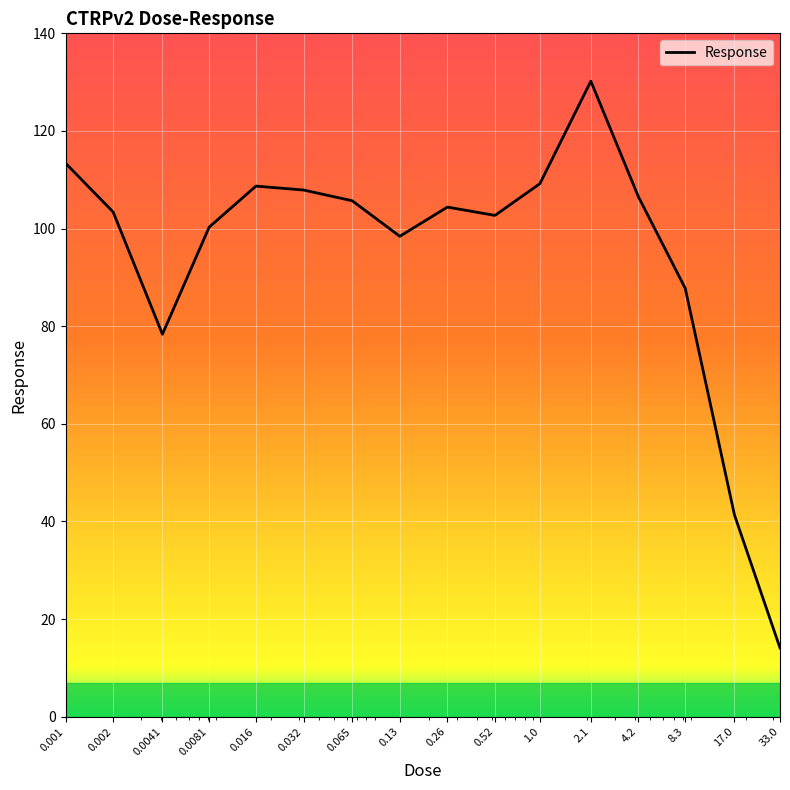

What is the greatest value displayed?

130.2